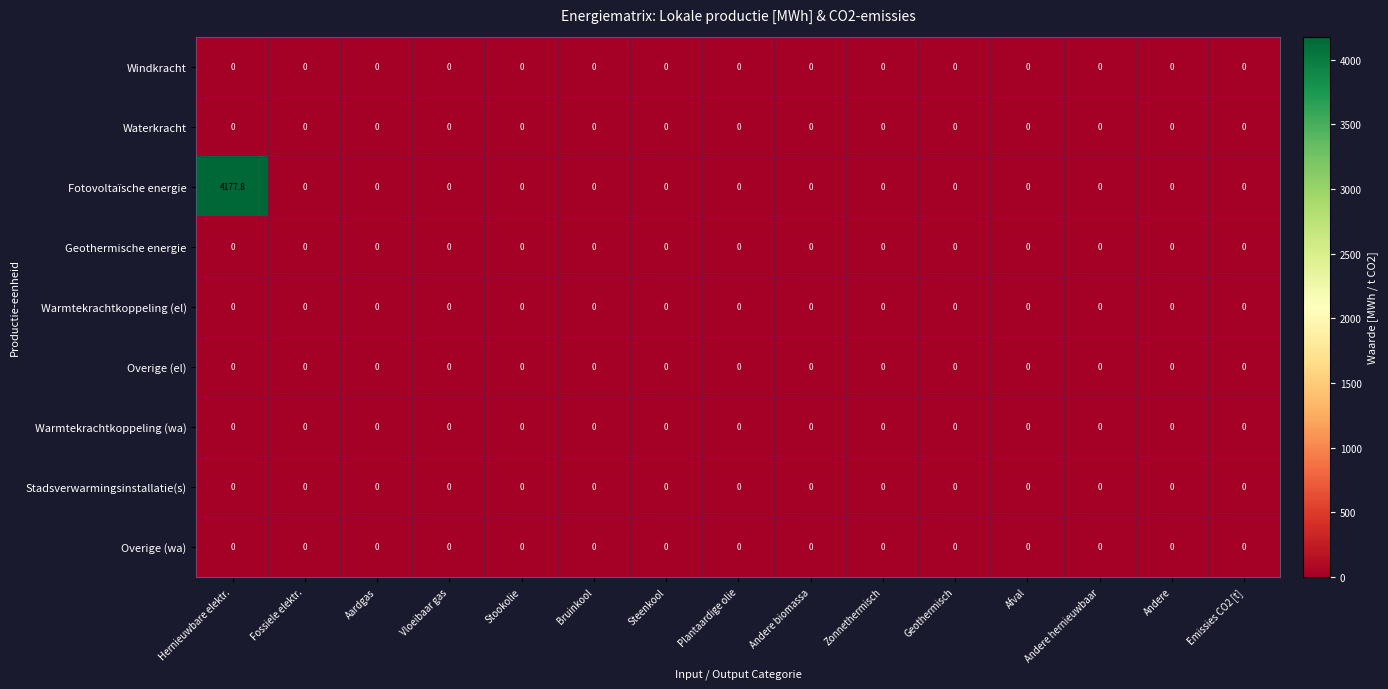

What is the difference between the maximum and minimum values in the Fotovoltaïsche energie series?

4177.8